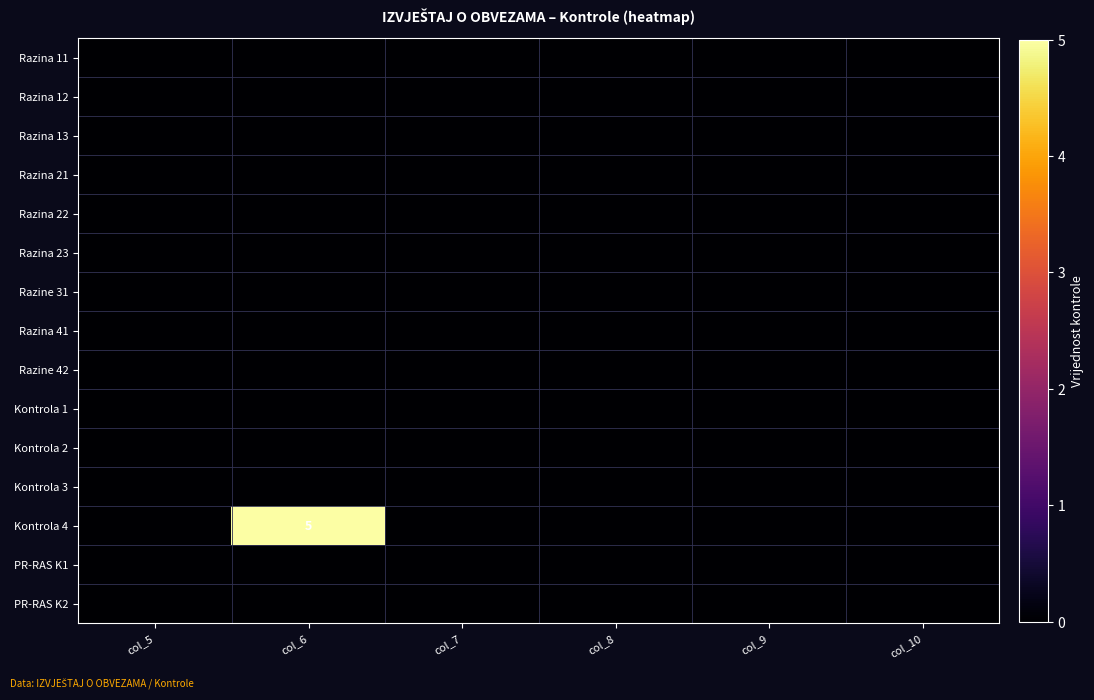

Is the value of Kontrola 1 at col_8 greater than the value of Razina 41 at col_5?

No